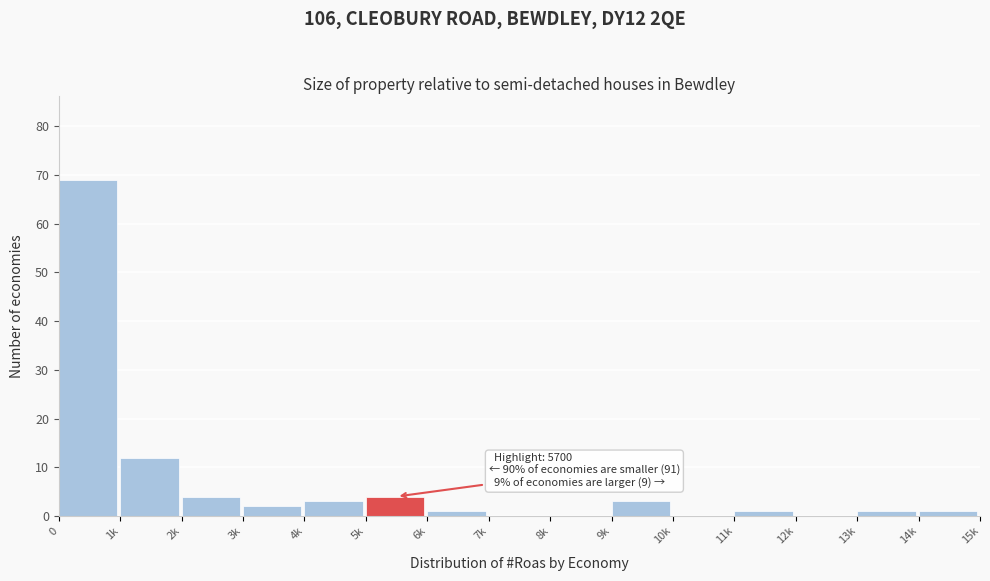

Reading left to right, transcribe all the data shown in this chart.

0=69	1k=12	2k=4	3k=2	4k=3	5k=4	6k=1	7k=0	8k=0	9k=3	10k=0	11k=1	12k=0	13k=1	14k=1